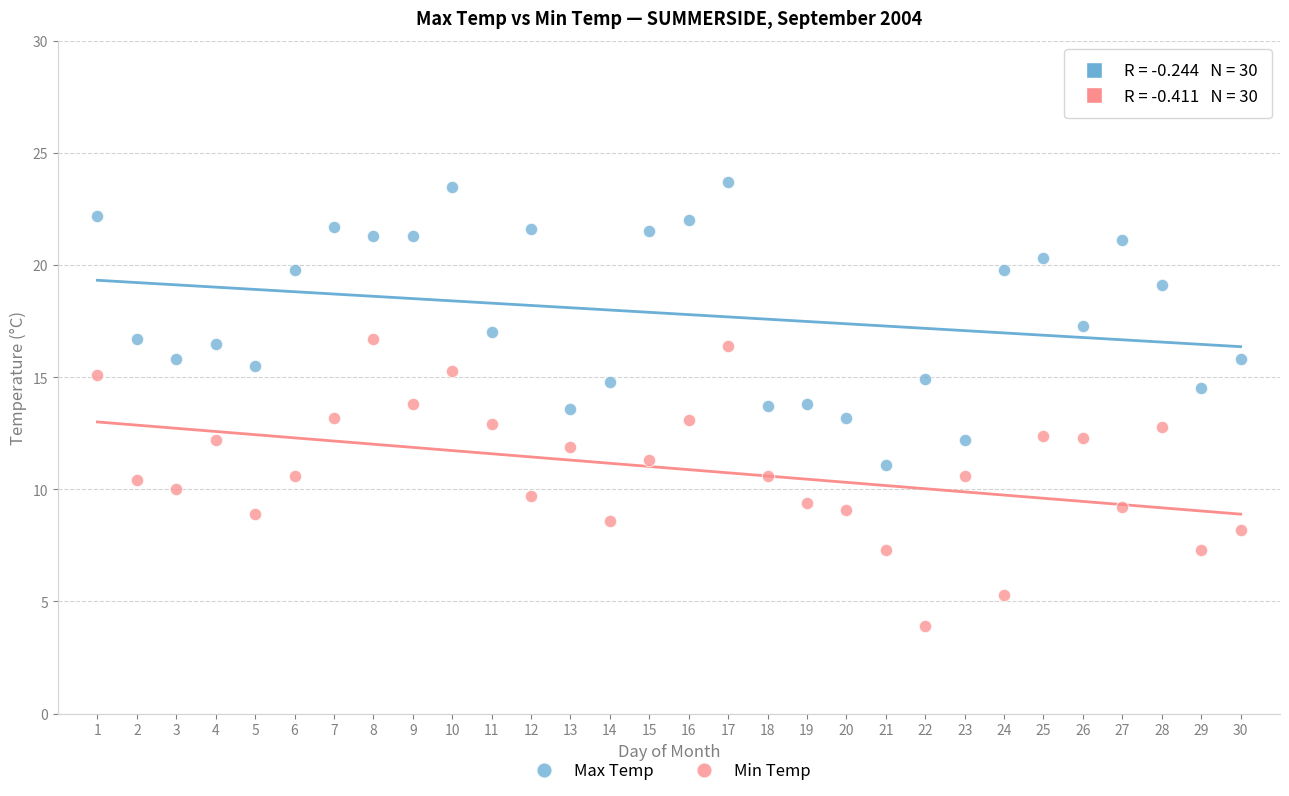

Which series contains the lowest Y value?

Min Temp